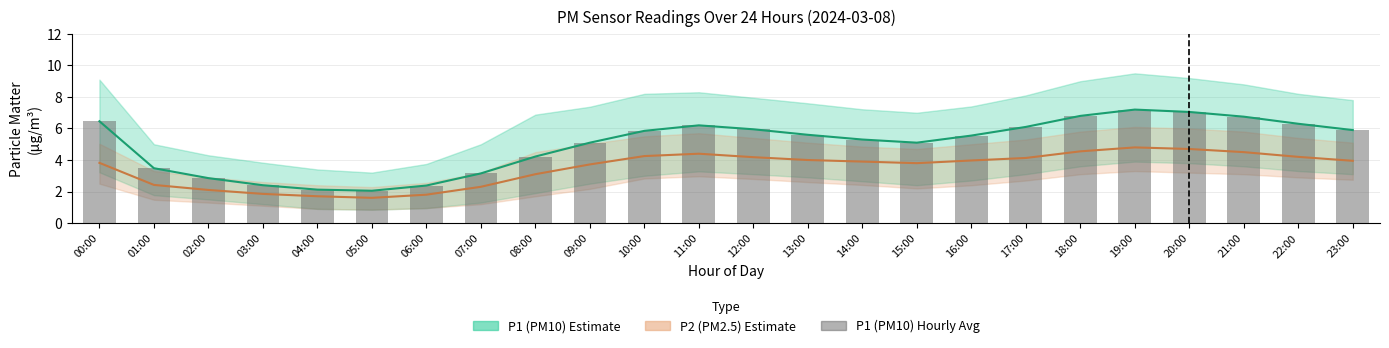

What is the average value of the P2 (PM2.5) series?

3.5